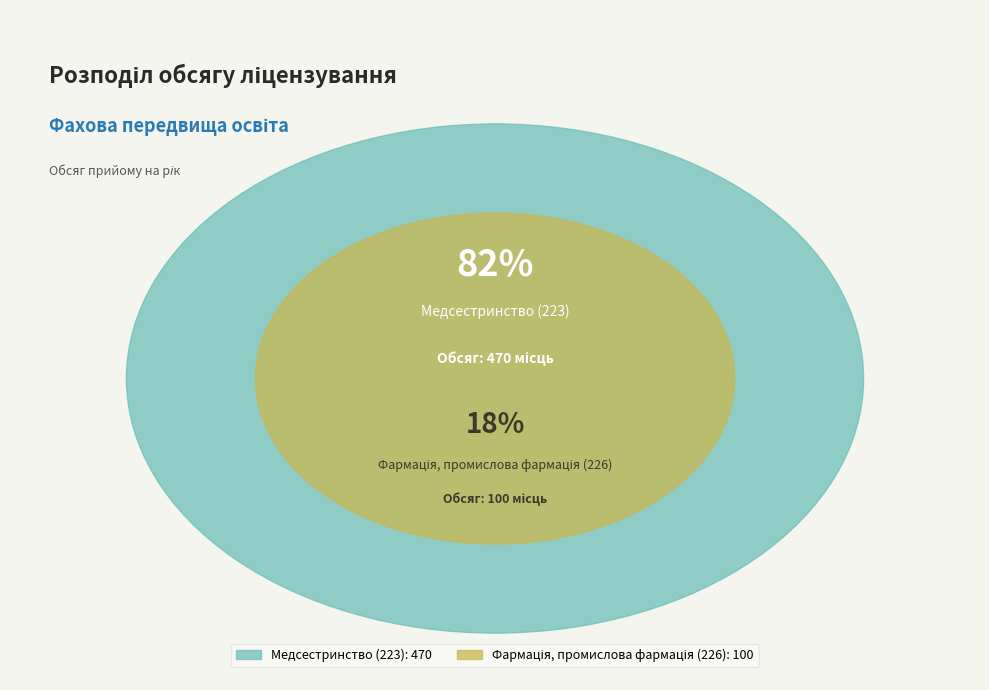

Rank the categories by value from lowest to highest.

Фармація, промислова фармація (226), Медсестринство (223)